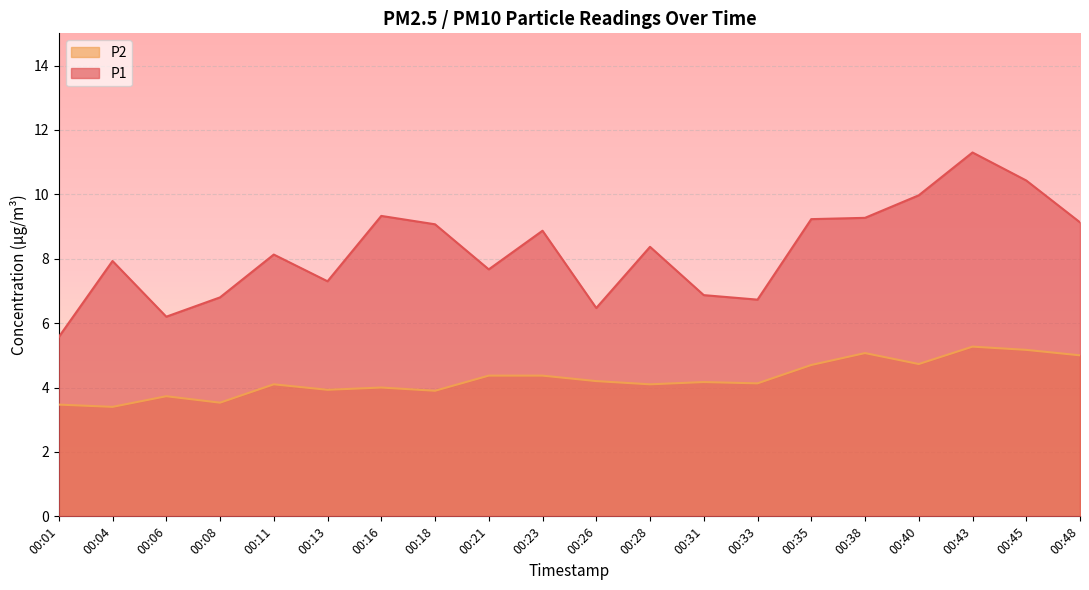

What are all the series names shown in the legend?

P2, P1